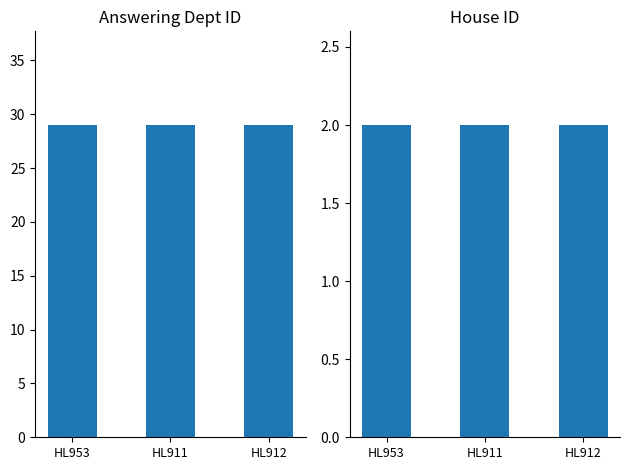

What is the average value of the house id series?

2